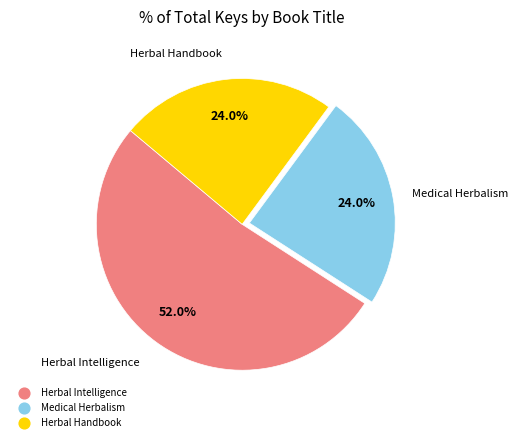

To the nearest percent, what is the difference between the largest and smallest slice percentages?

28%